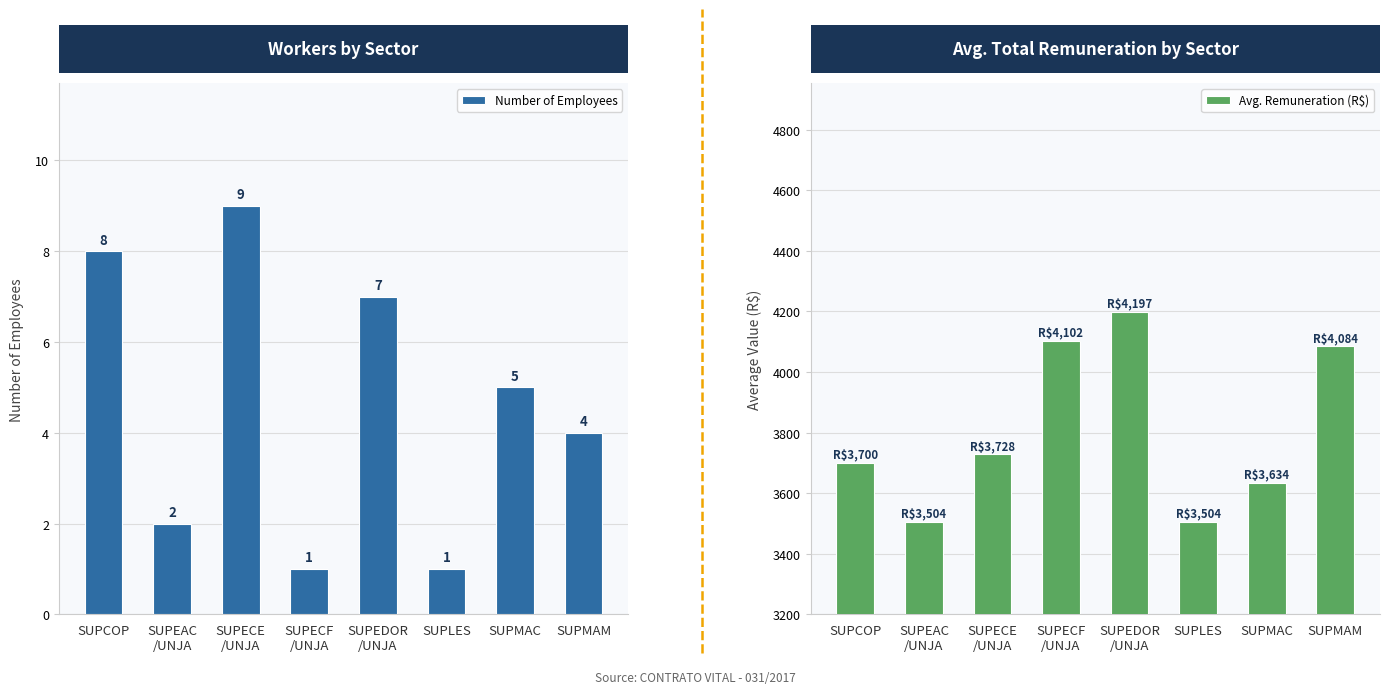

Reading left to right, what are all the values shown in this chart?

Number of Employees: SUPCOP=8.0	SUPEAC
/UNJA=2.0	SUPECE
/UNJA=9.0	SUPECF
/UNJA=1.0	SUPEDOR
/UNJA=7.0	SUPLES=1.0	SUPMAC=5.0	SUPMAM=4.0
Avg. Remuneration (R$): SUPCOP=3699.6	SUPEAC
/UNJA=3503.7	SUPECE
/UNJA=3727.7	SUPECF
/UNJA=4102.3	SUPEDOR
/UNJA=4197.3	SUPLES=3503.7	SUPMAC=3633.9	SUPMAM=4084.0